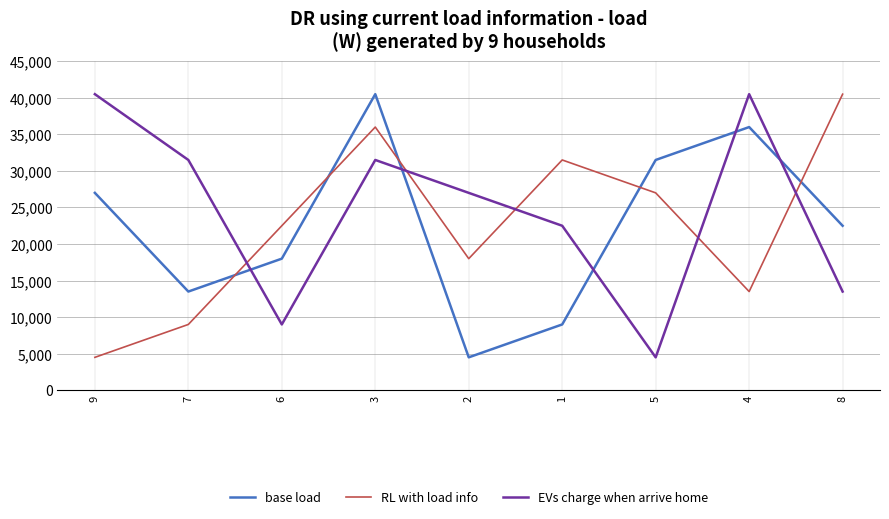

At which label does base load reach its peak?

3